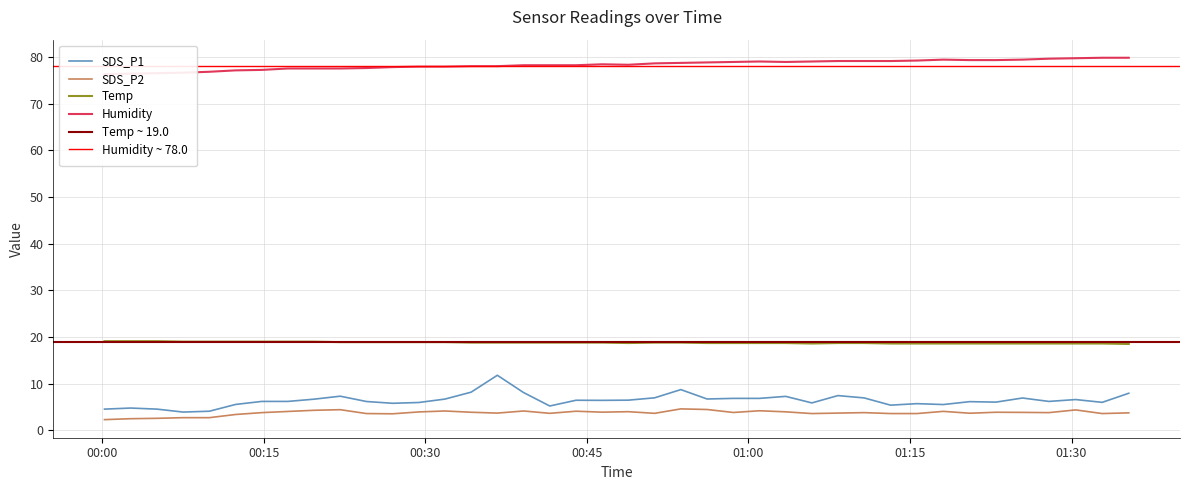

How many lines are shown in the chart?

4